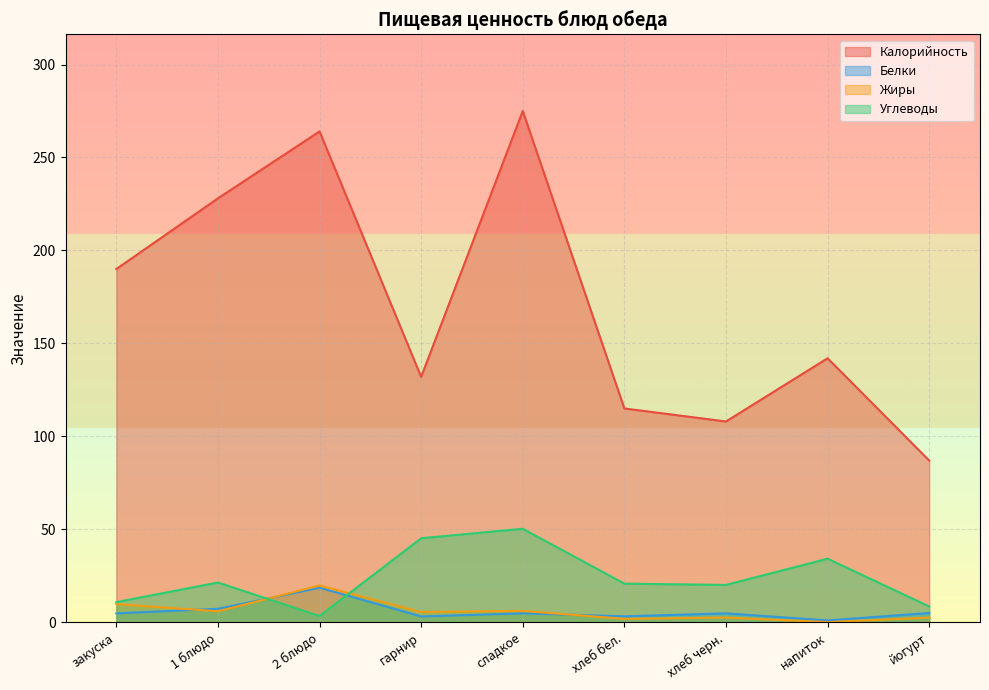

Reading left to right, extract all data points from this chart.

Калорийность: 190.0	228.0	264.0	132.0	275.0	115.0	108.0	142.0	87.0
Белки: 4.8	7.2	18.6	3.1	4.8	3.2	4.8	1.0	5.0
Жиры: 9.8	5.9	19.8	5.5	6.1	1.9	2.5	0.1	2.5
Углеводы: 10.8	21.4	3.4	45.2	50.3	20.8	20.1	34.2	8.5